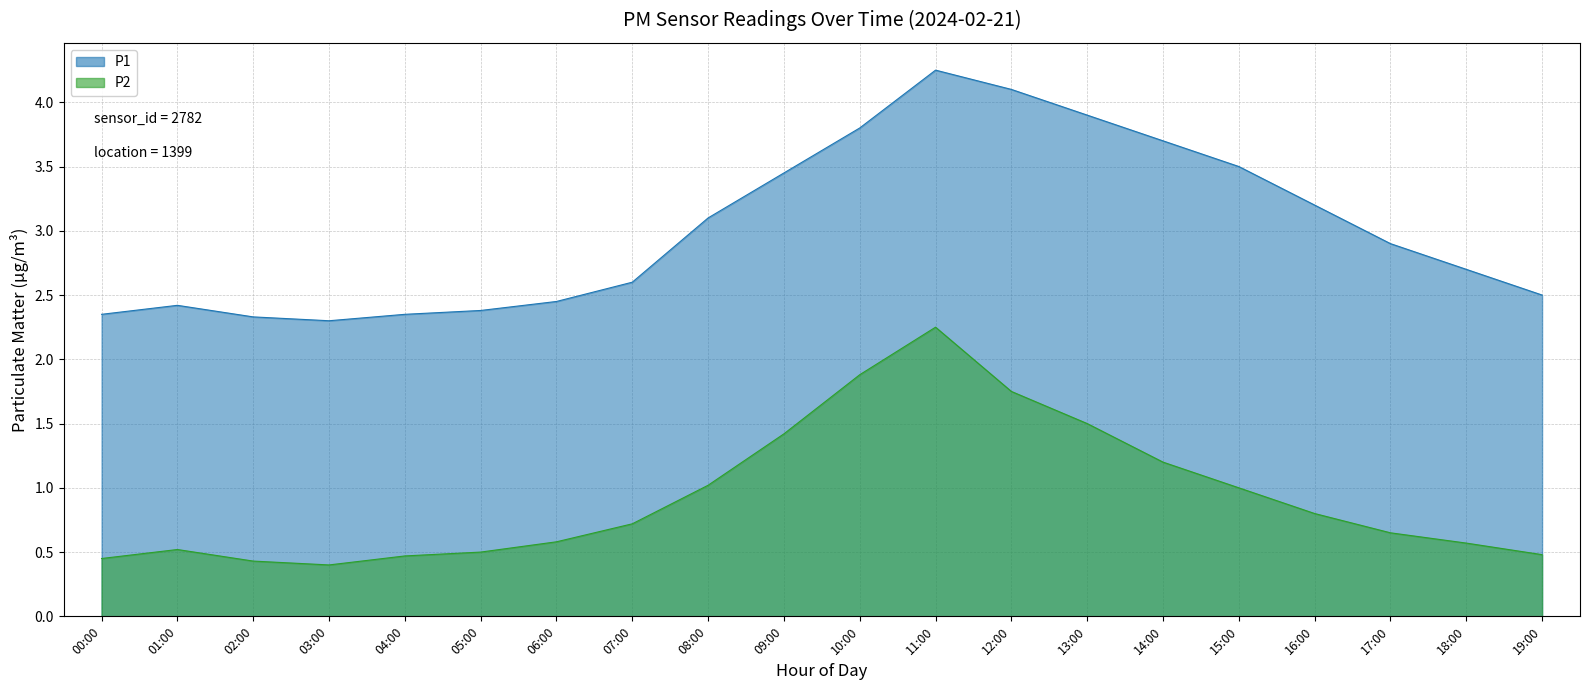

Between 09:00 and 05:00, which is larger?

09:00